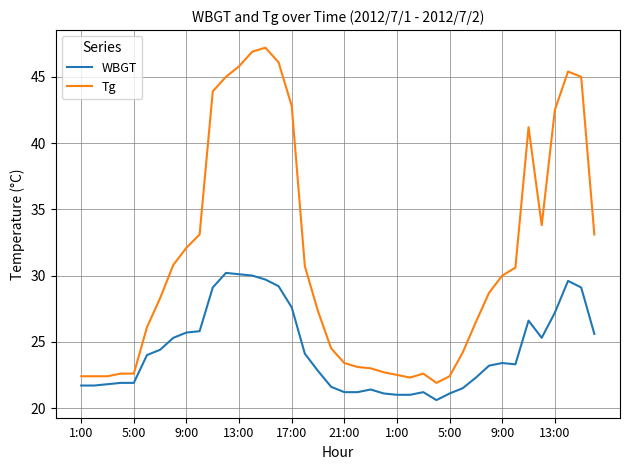

What is the maximum value for Tg?

47.2